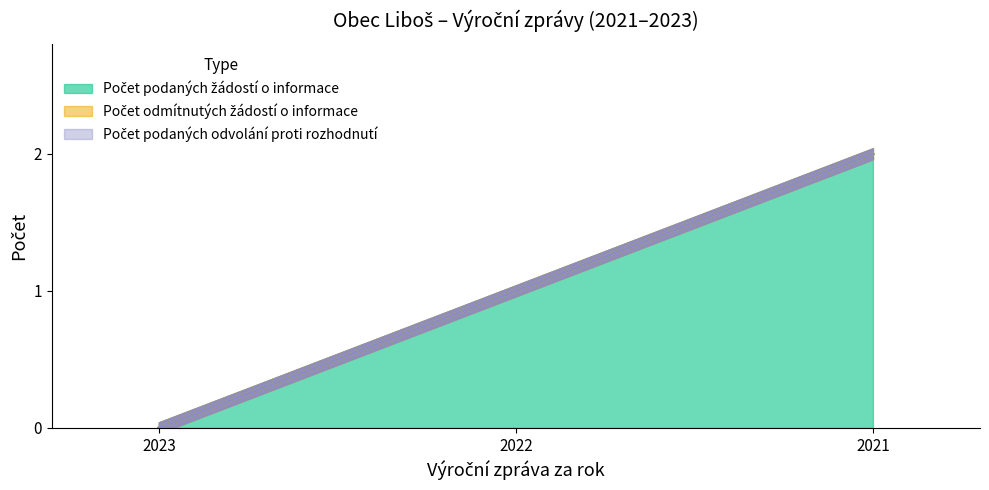

What are all the series names shown in the legend?

Počet podaných žádostí o informace, Počet odmítnutých žádostí o informace, Počet podaných odvolání proti rozhodnutí